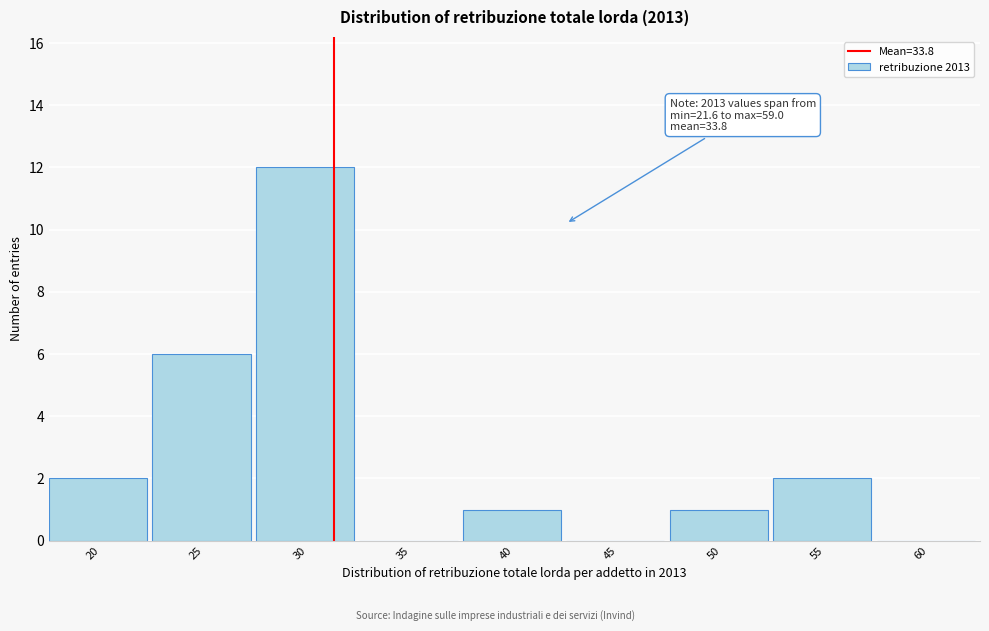

Reading left to right, transcribe all the data shown in this chart.

20=2	25=6	30=12	35=0	40=1	45=0	50=1	55=2	60=0